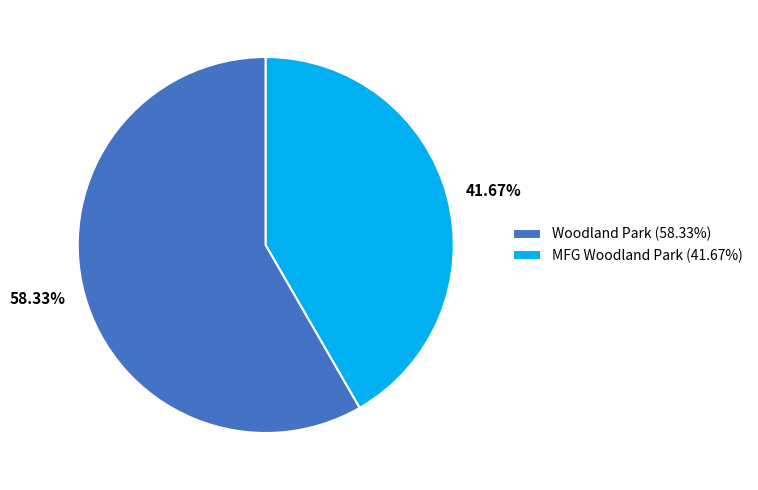

Which slice is the largest?

Woodland Park